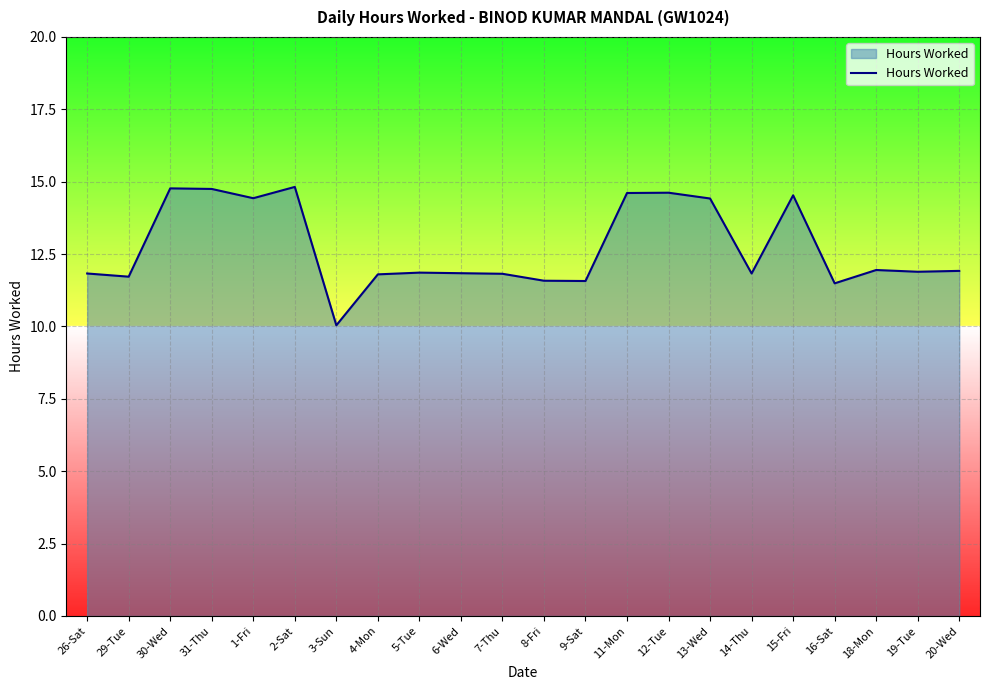

The value at 6-Wed is 11.8. True or false?

True